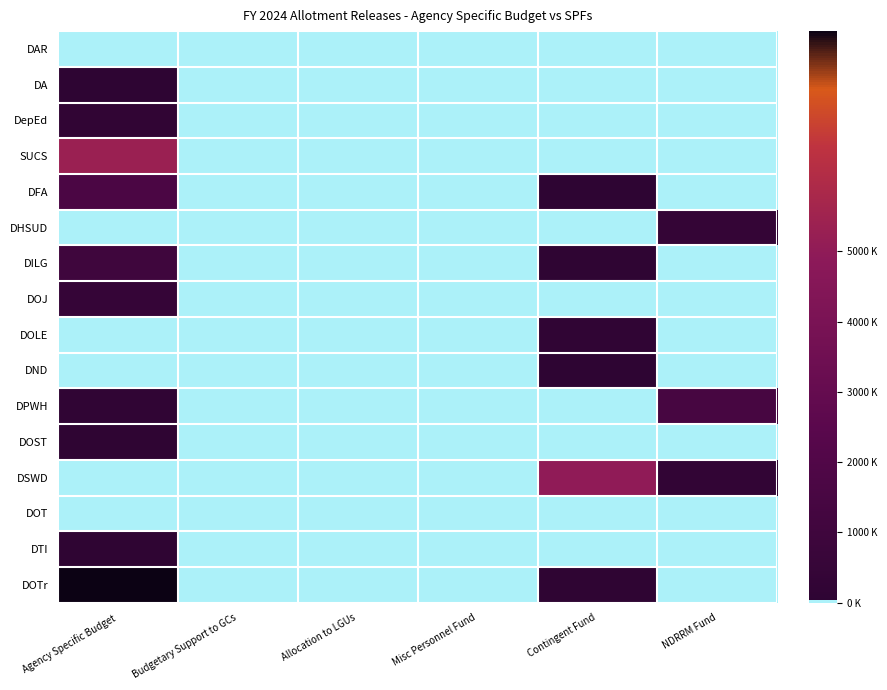

Reading left to right, list all the values displayed in this chart.

DAR: Agency Specific Budget=20000.0	Budgetary Support to GCs=0.0	Allocation to LGUs=0.0	Misc Personnel Fund=0.0	Contingent Fund=807.5	NDRRM Fund=0.0
DA: Agency Specific Budget=50000.0	Budgetary Support to GCs=0.0	Allocation to LGUs=0.0	Misc Personnel Fund=697.0	Contingent Fund=22542.0	NDRRM Fund=0.0
DepEd: Agency Specific Budget=196869.0	Budgetary Support to GCs=0.0	Allocation to LGUs=0.0	Misc Personnel Fund=0.0	Contingent Fund=0.0	NDRRM Fund=0.0
SUCS: Agency Specific Budget=5315768.0	Budgetary Support to GCs=0.0	Allocation to LGUs=0.0	Misc Personnel Fund=0.0	Contingent Fund=3299.0	NDRRM Fund=0.0
DFA: Agency Specific Budget=1681543.0	Budgetary Support to GCs=0.0	Allocation to LGUs=0.0	Misc Personnel Fund=0.0	Contingent Fund=54193.0	NDRRM Fund=0.0
DHSUD: Agency Specific Budget=0.0	Budgetary Support to GCs=0.0	Allocation to LGUs=0.0	Misc Personnel Fund=0.0	Contingent Fund=0.0	NDRRM Fund=374970.0
DILG: Agency Specific Budget=1000000.0	Budgetary Support to GCs=0.0	Allocation to LGUs=18620.0	Misc Personnel Fund=0.0	Contingent Fund=115057.0	NDRRM Fund=0.0
DOJ: Agency Specific Budget=450000.0	Budgetary Support to GCs=0.0	Allocation to LGUs=0.0	Misc Personnel Fund=0.0	Contingent Fund=0.0	NDRRM Fund=0.0
DOLE: Agency Specific Budget=23346.0	Budgetary Support to GCs=0.0	Allocation to LGUs=0.0	Misc Personnel Fund=0.0	Contingent Fund=152335.0	NDRRM Fund=0.0
DND: Agency Specific Budget=0.0	Budgetary Support to GCs=0.0	Allocation to LGUs=0.0	Misc Personnel Fund=0.0	Contingent Fund=68328.0	NDRRM Fund=0.0
DPWH: Agency Specific Budget=169913.0	Budgetary Support to GCs=0.0	Allocation to LGUs=0.0	Misc Personnel Fund=0.0	Contingent Fund=0.0	NDRRM Fund=1460875.0
DOST: Agency Specific Budget=100000.0	Budgetary Support to GCs=0.0	Allocation to LGUs=0.0	Misc Personnel Fund=0.0	Contingent Fund=344.0	NDRRM Fund=0.0
DSWD: Agency Specific Budget=8921.0	Budgetary Support to GCs=0.0	Allocation to LGUs=0.0	Misc Personnel Fund=0.0	Contingent Fund=5000558.0	NDRRM Fund=260817.0
DOT: Agency Specific Budget=2500.0	Budgetary Support to GCs=0.0	Allocation to LGUs=0.0	Misc Personnel Fund=0.0	Contingent Fund=0.0	NDRRM Fund=0.0
DTI: Agency Specific Budget=110000.0	Budgetary Support to GCs=0.0	Allocation to LGUs=0.0	Misc Personnel Fund=0.0	Contingent Fund=0.0	NDRRM Fund=0.0
DOTr: Agency Specific Budget=8134000.0	Budgetary Support to GCs=0.0	Allocation to LGUs=0.0	Misc Personnel Fund=0.0	Contingent Fund=122055.0	NDRRM Fund=0.0